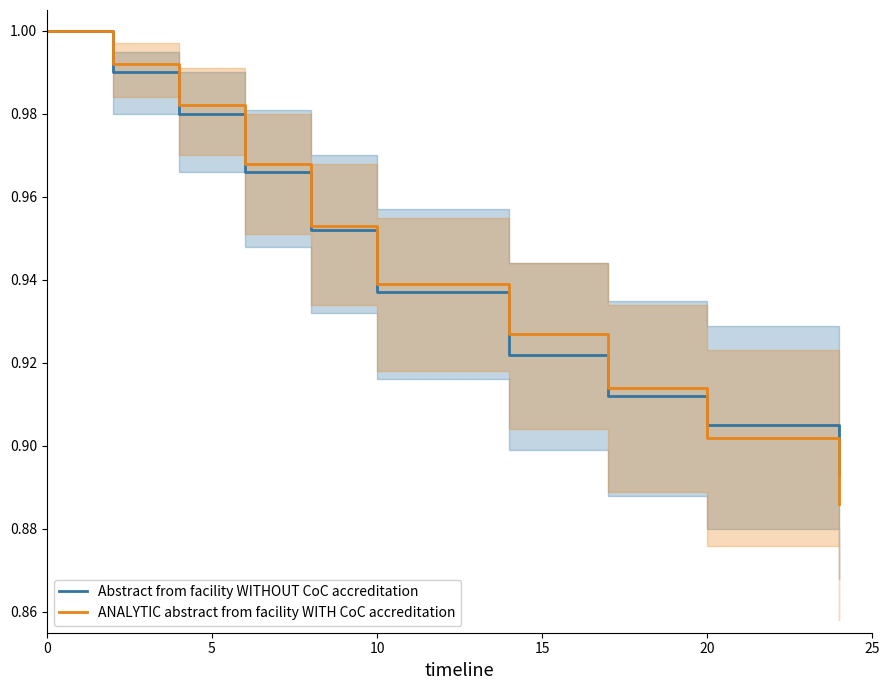

True or false: Abstract from facility WITHOUT CoC accreditation has more than 1 interior local peaks.

False